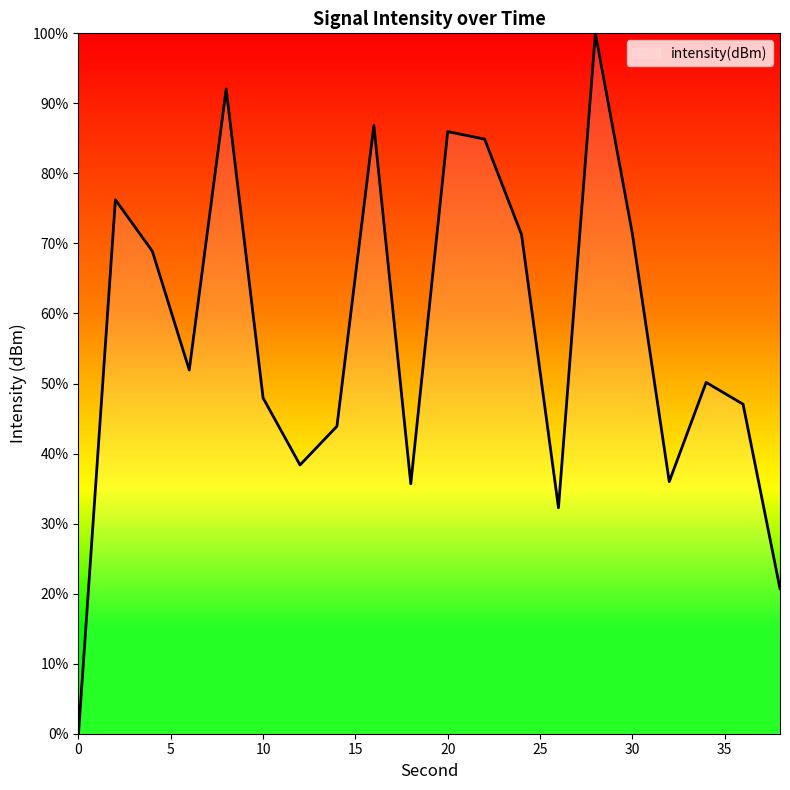

How many lines are shown in the chart?

1